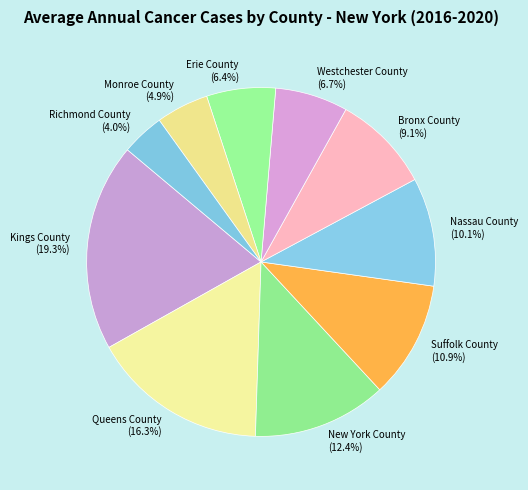

Count the number of slices in the pie.

10